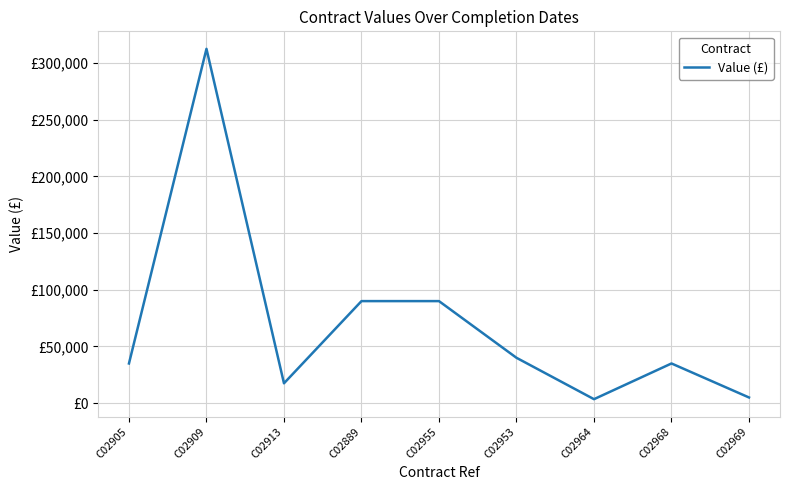

Does the chart display data point markers on the line(s)?

No